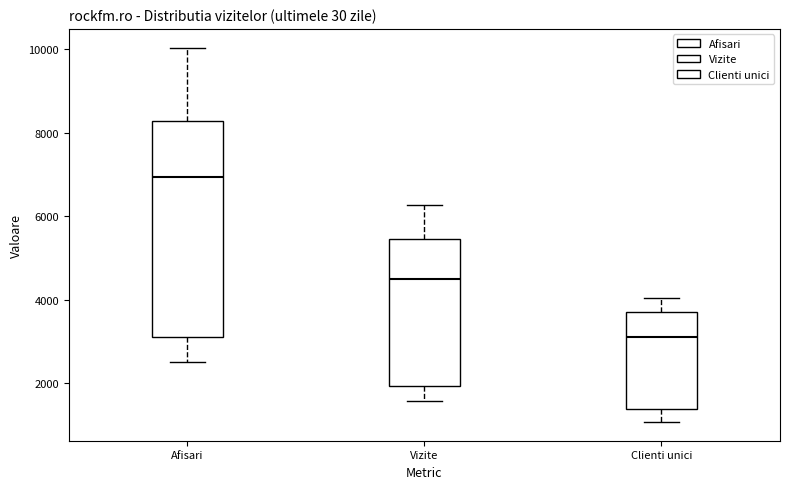

Which box's median line is the highest?

Afisari